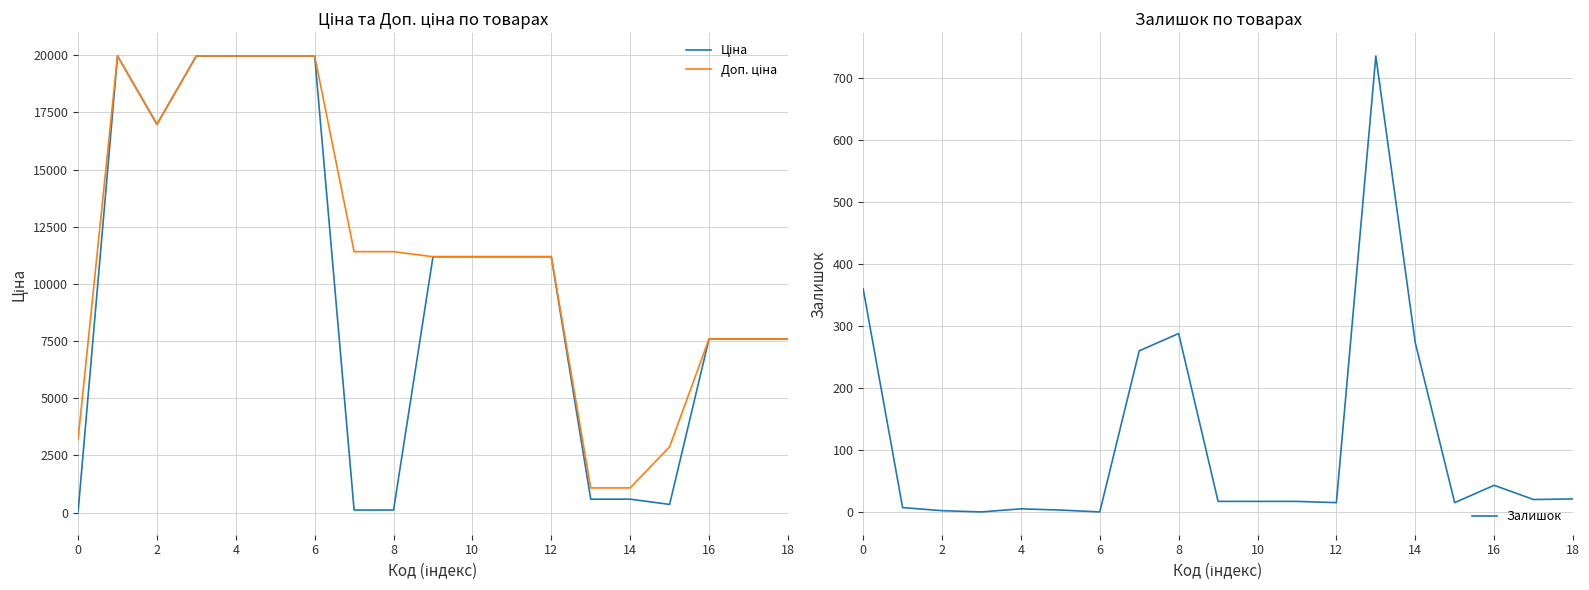

Which series has the largest total across all categories?

Доп. ціна